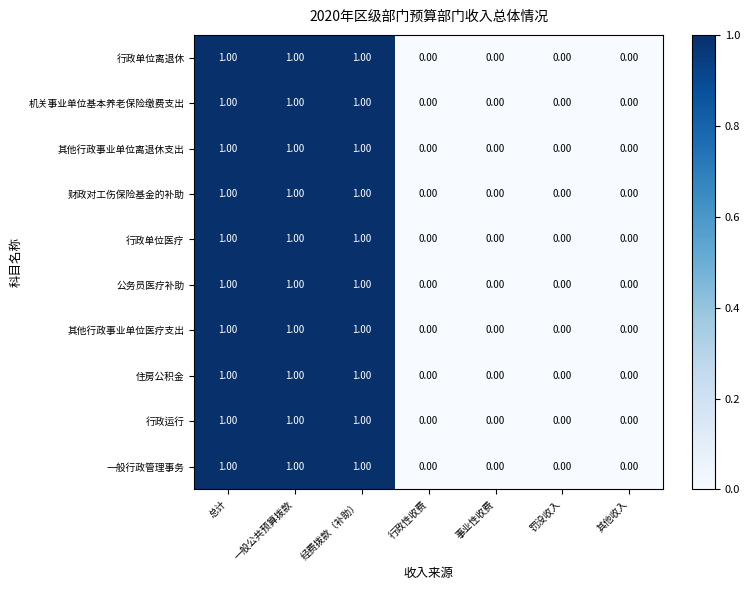

What is the sum of all 其他行政事业单位医疗支出 values?

3